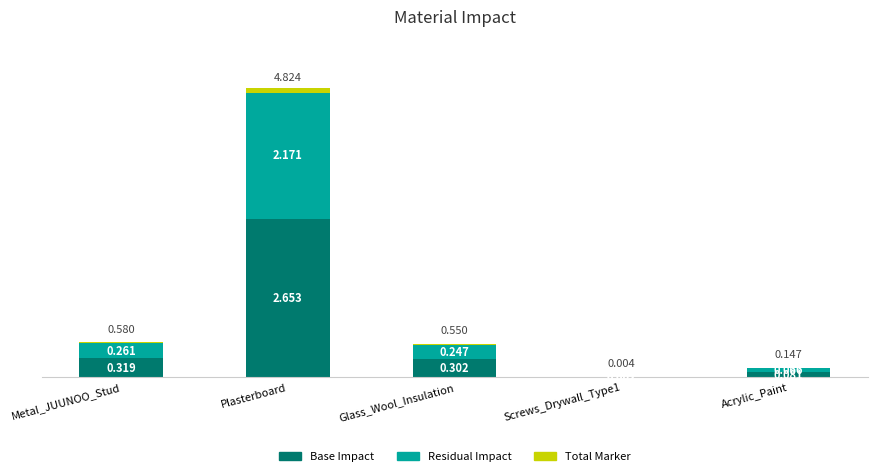

What is the maximum value for Residual Impact?

2.2